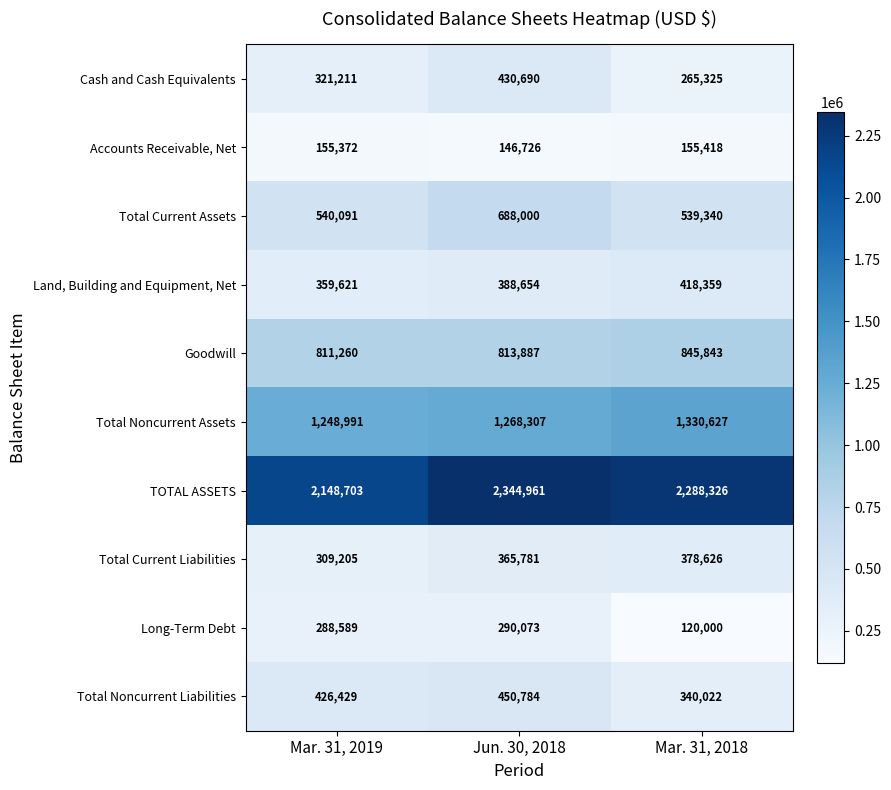

Where is Long-Term Debt nearest to the value 205036?

Mar. 31, 2019